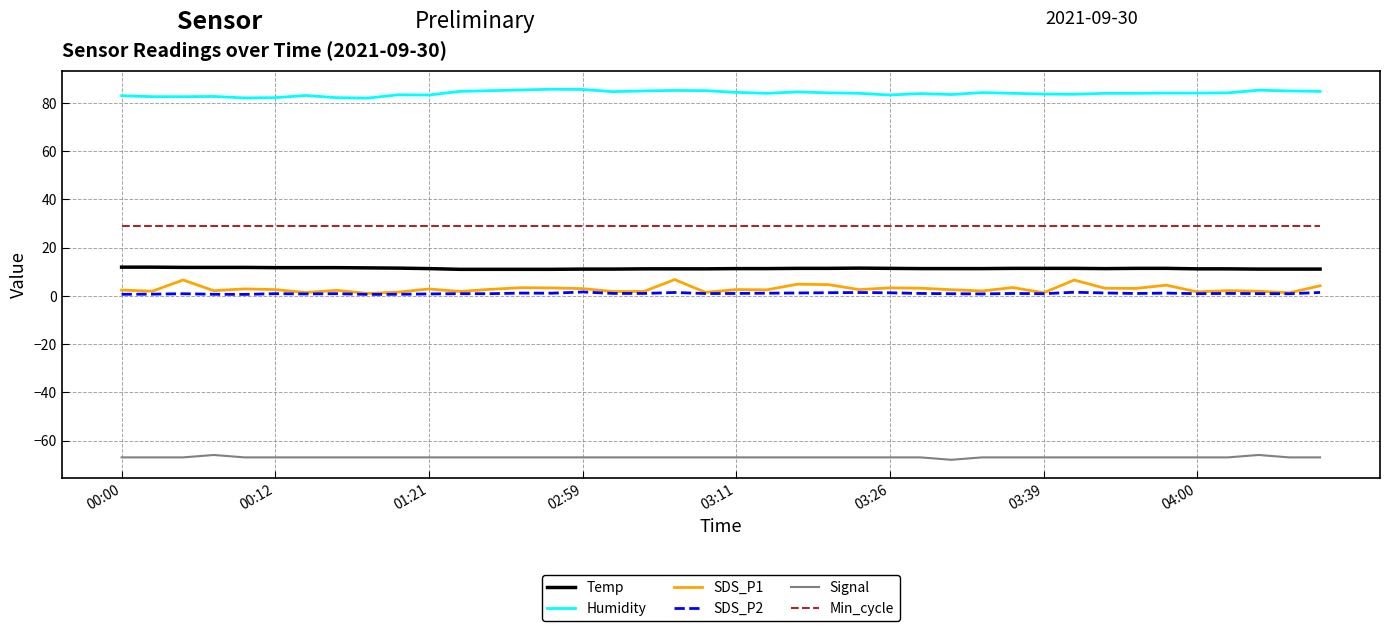

True or false: Temp and SDS_P1 intersect in this chart.

False